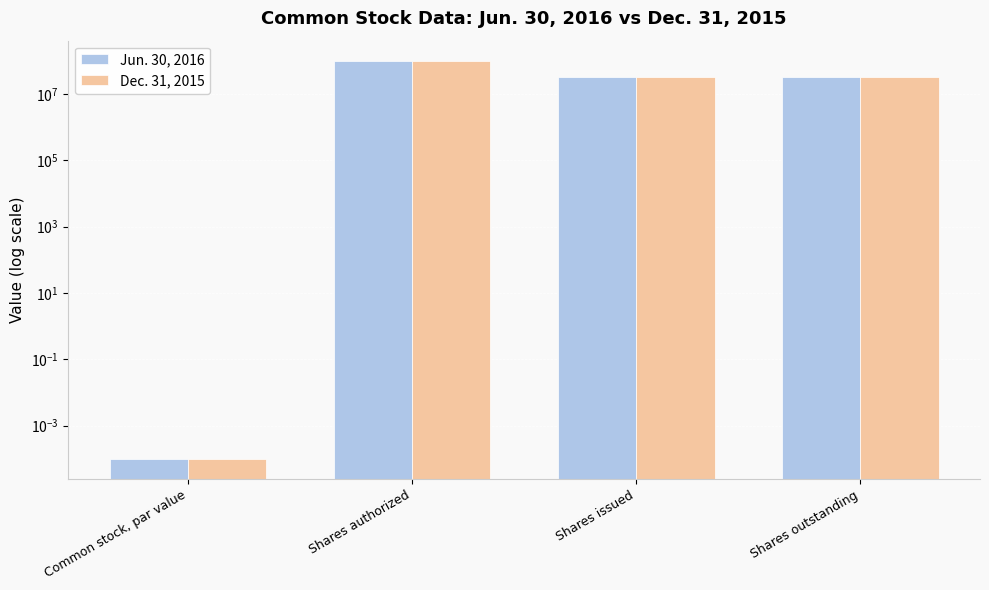

How many bars are there in each group?

2